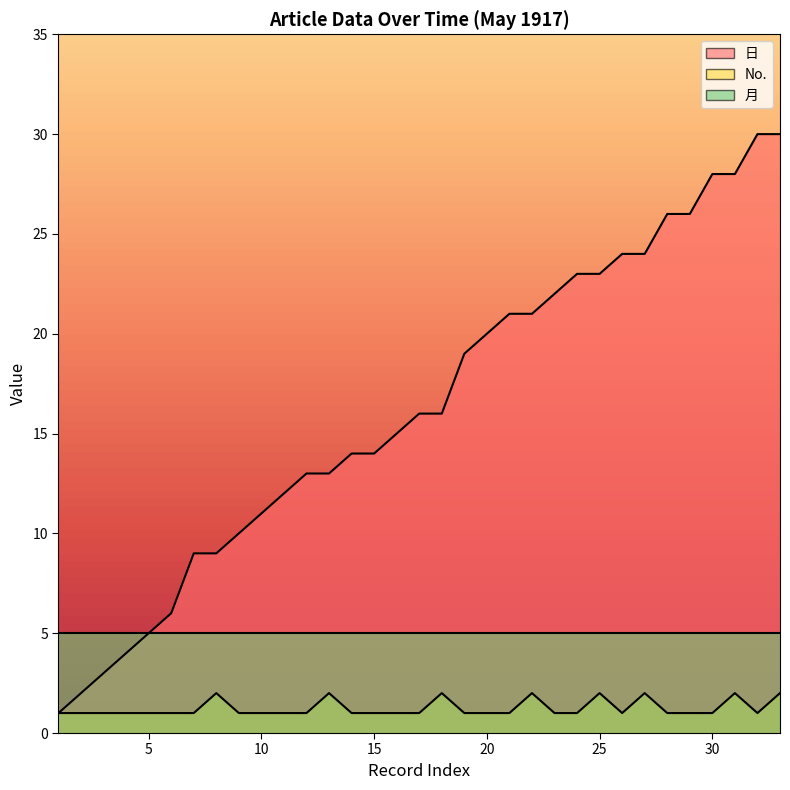

What is the spread (max minus min) of values at 30?

27